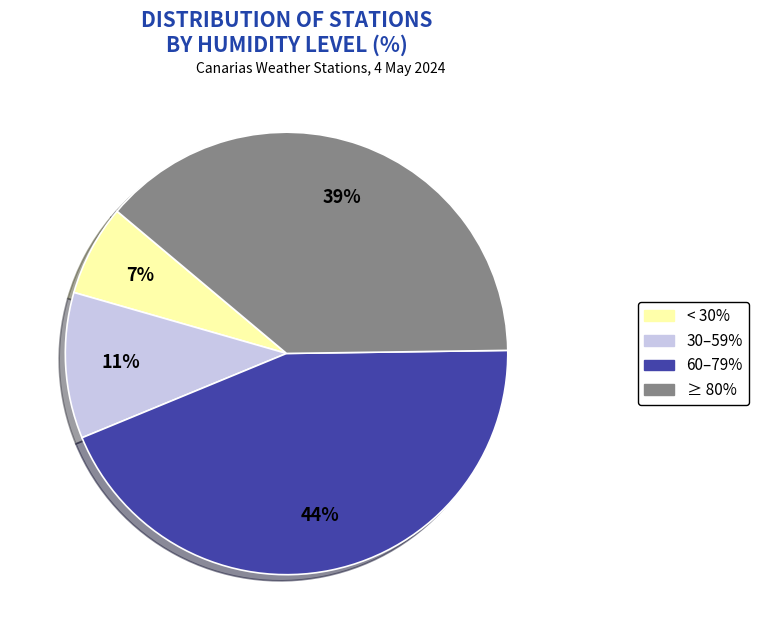

To the nearest percent, what is the difference between the largest and smallest slice percentages?

37%